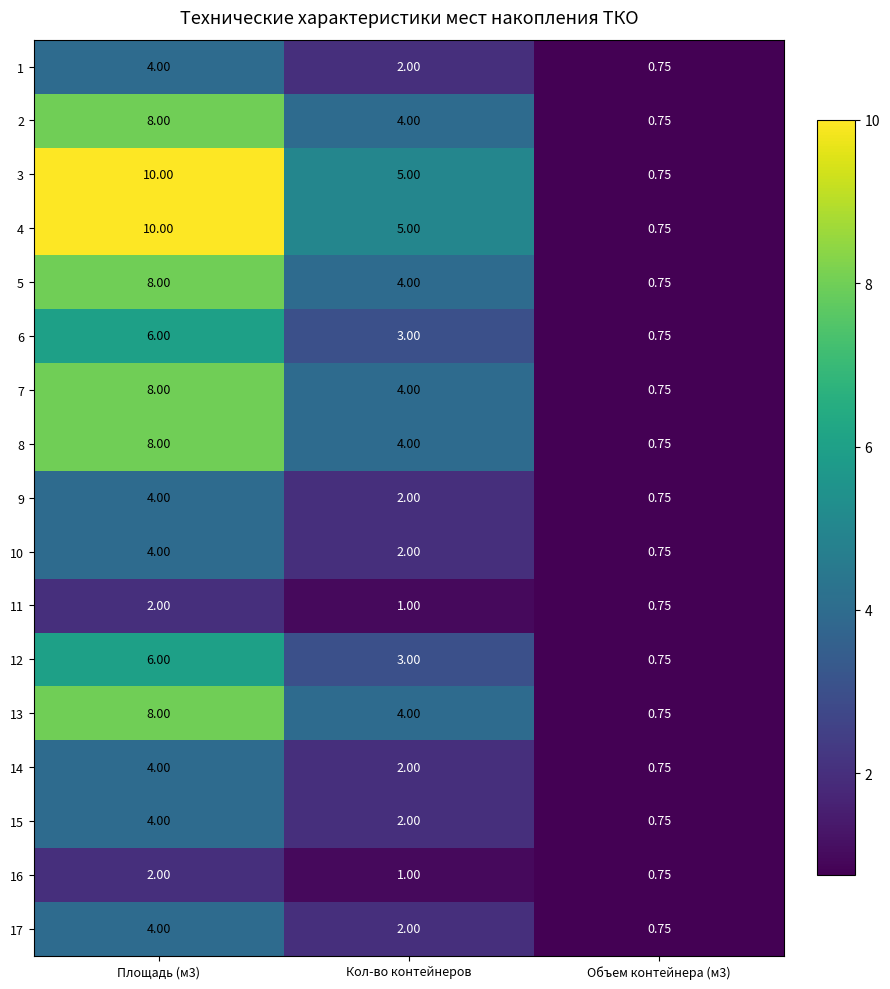

What is the total value across all series at Площадь (м3)?

100.0